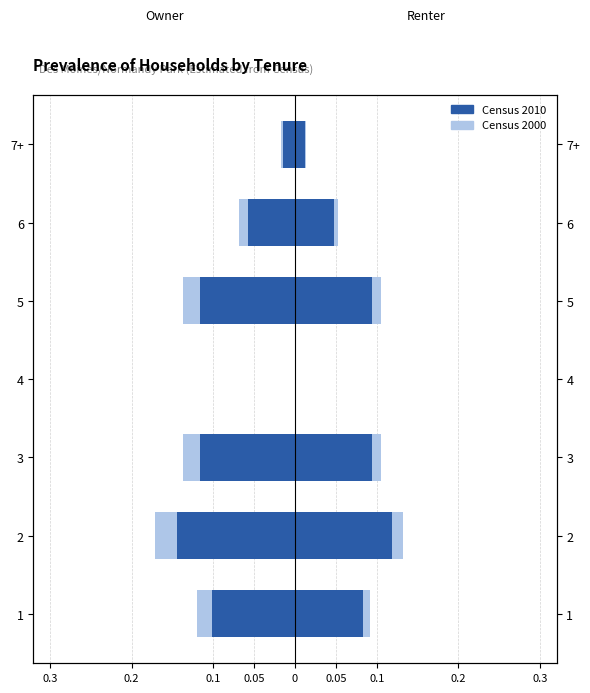

How many data points in Census 2010 are less than 0?

6